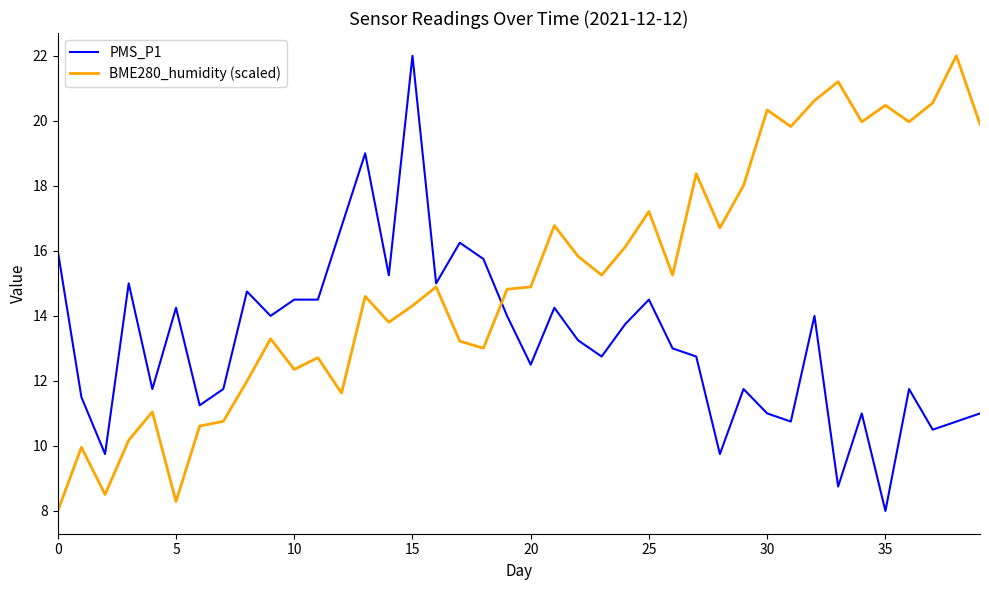

What is the minimum value for PMS_P1?

8.0